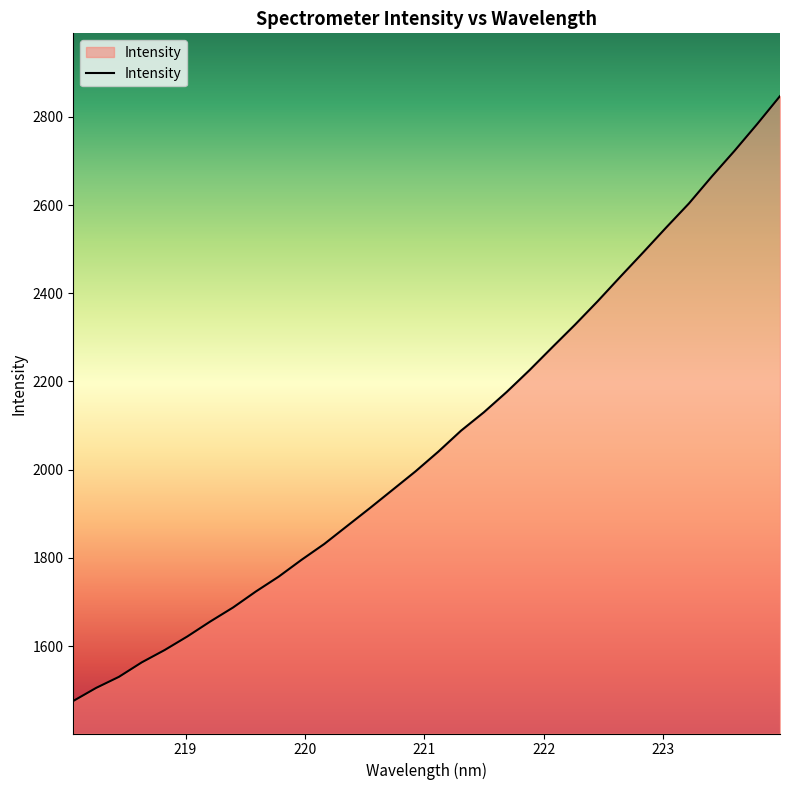

What is the difference between the maximum and minimum values?

1371.5